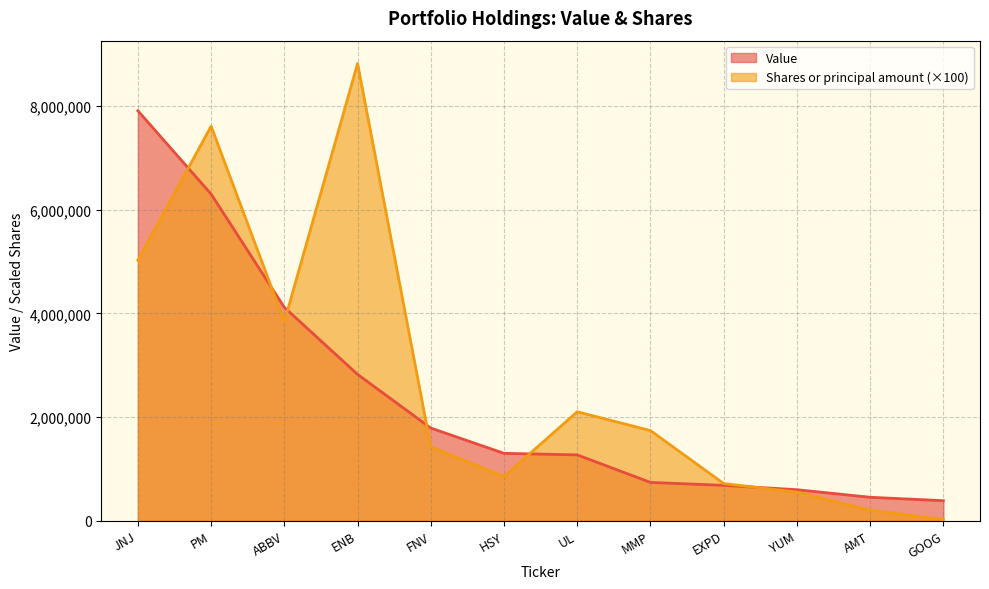

Which category has the highest value across all series?

ENB